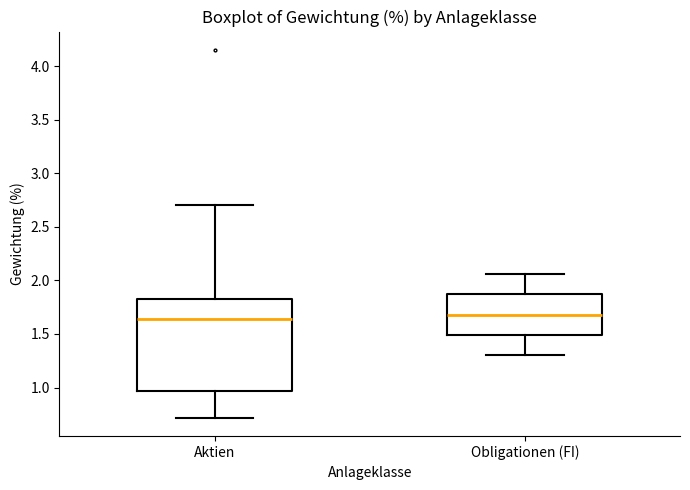

Which box is the tallest, from its lower edge to its upper edge?

Aktien